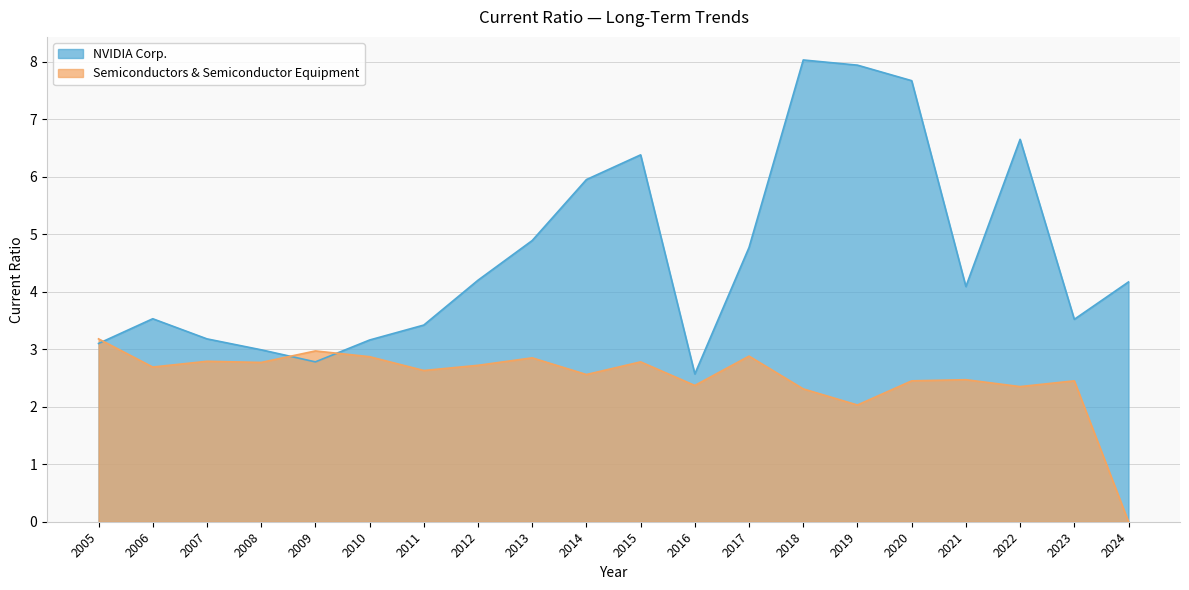

Where is the first local minimum for Semiconductors & Semiconductor Equipment?

2006